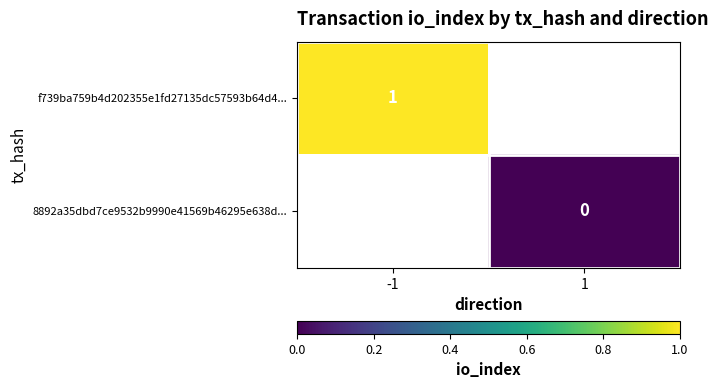

Which label corresponds to the largest value in the chart?

-1